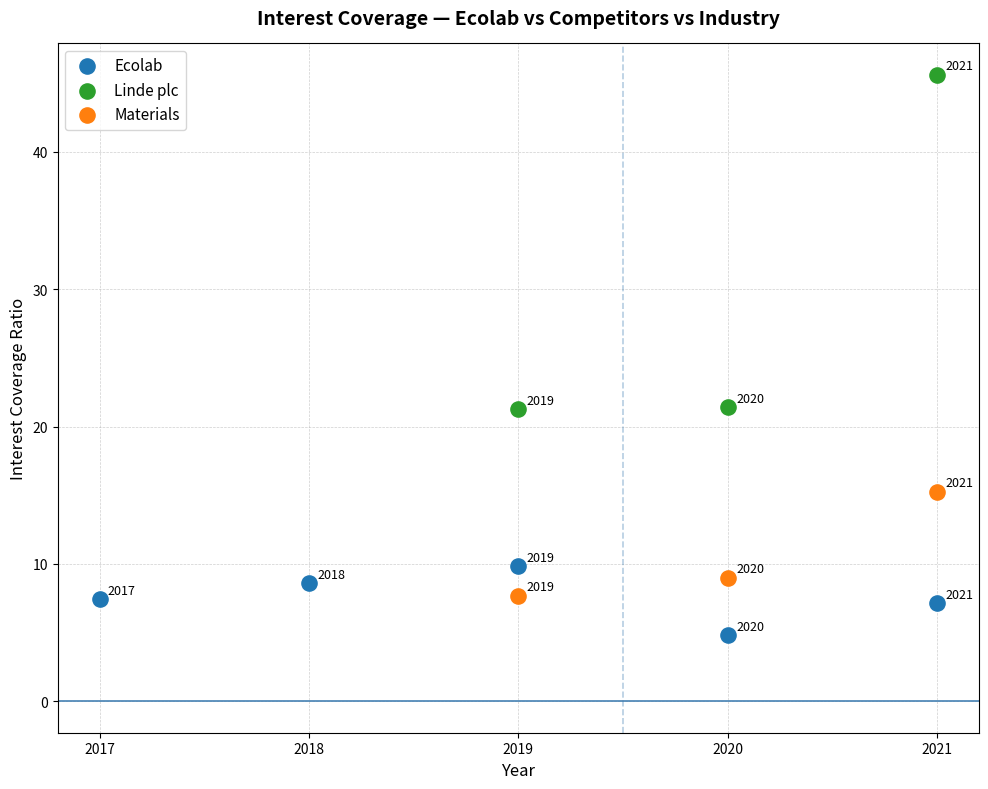

What are all the series names shown in the legend?

Ecolab, Linde plc, Materials